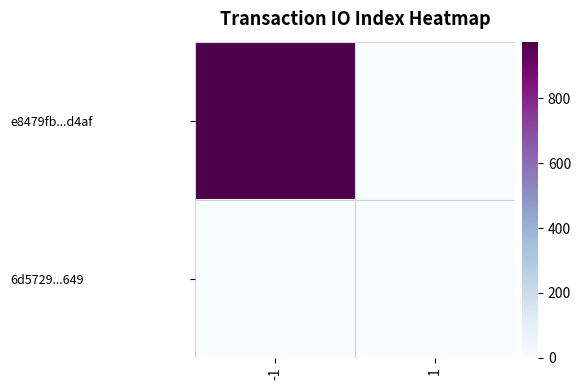

Reading left to right, transcribe all the data shown in this chart.

e8479fb...d4af: -1=975	1=0
6d5729...649: -1=0	1=0